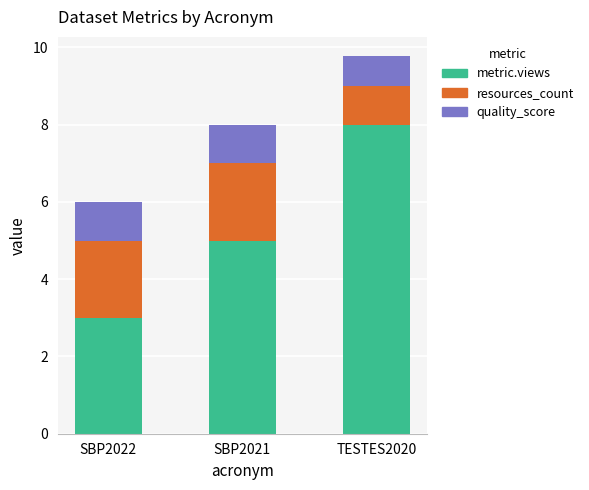

What value does the metric.views series have at SBP2022?

3.0